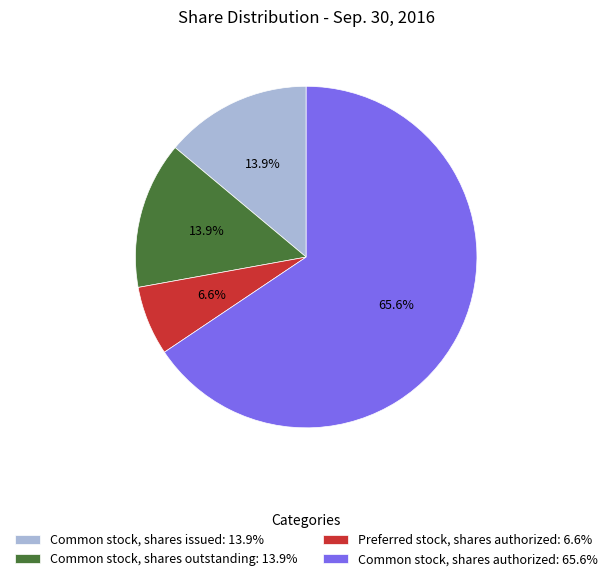

To the nearest percent, what is the combined percentage of Common stock, shares issued and Common stock, shares authorized?

80%